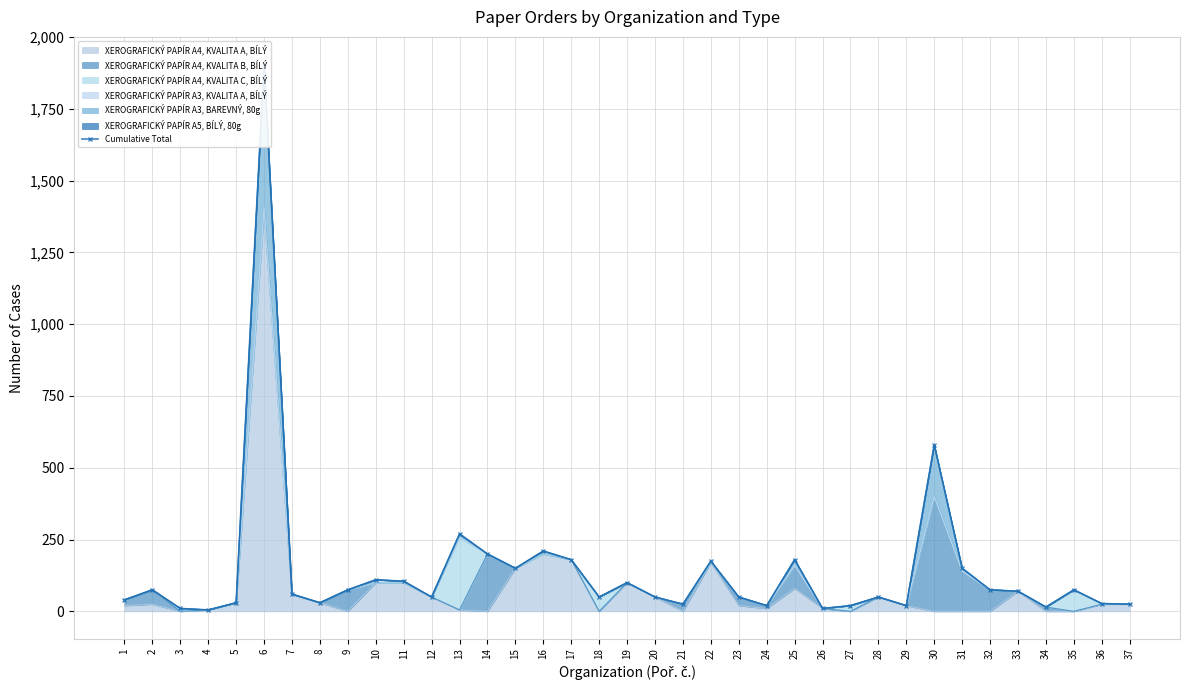

What is the change in value from 7 to 9?

+15